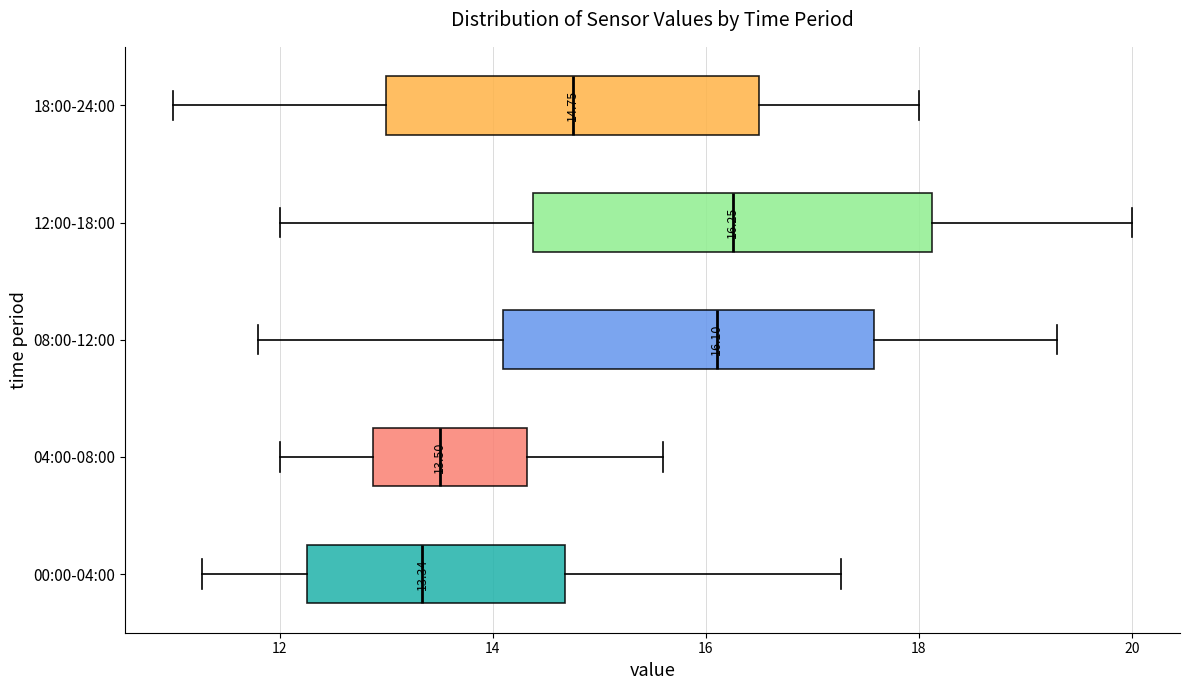

Which box is the widest, from its left edge to its right edge?

12:00-18:00